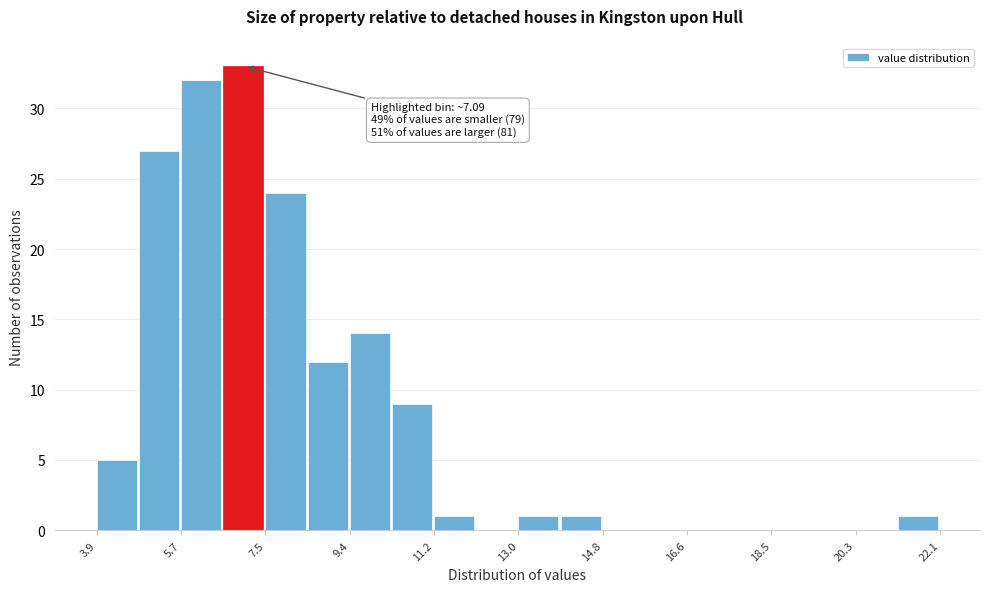

Over which range of the x-axis is the bar tallest?

6.6 to 7.6